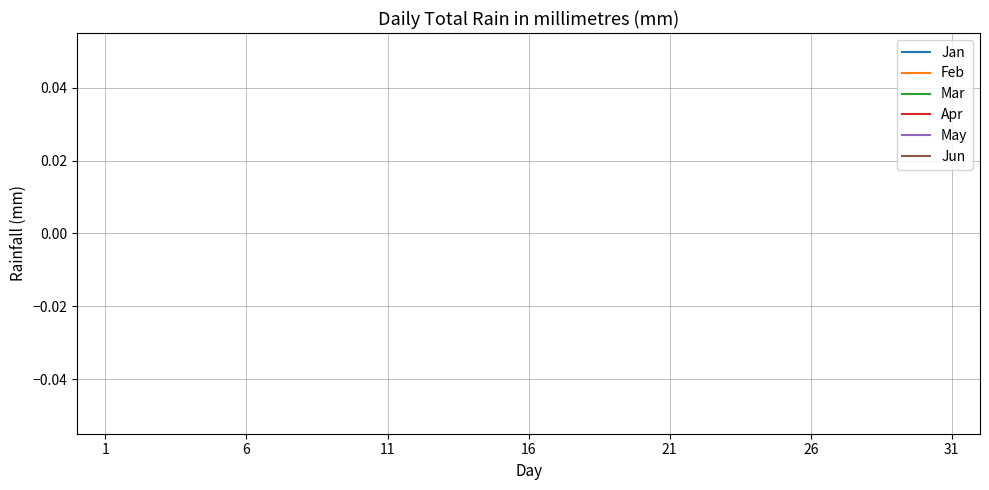

Is this an area chart (filled region under the line)?

No